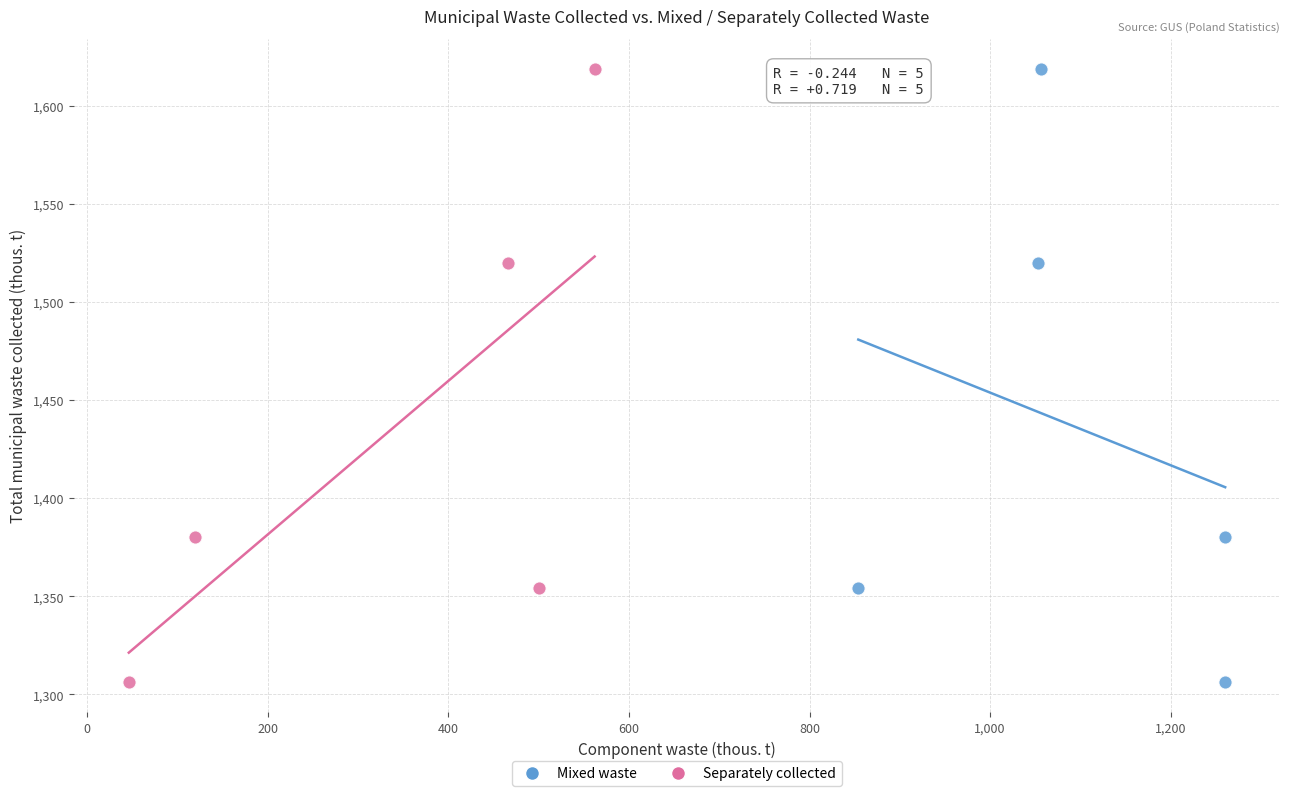

What are all the series names shown in the legend?

Mixed waste, Separately collected